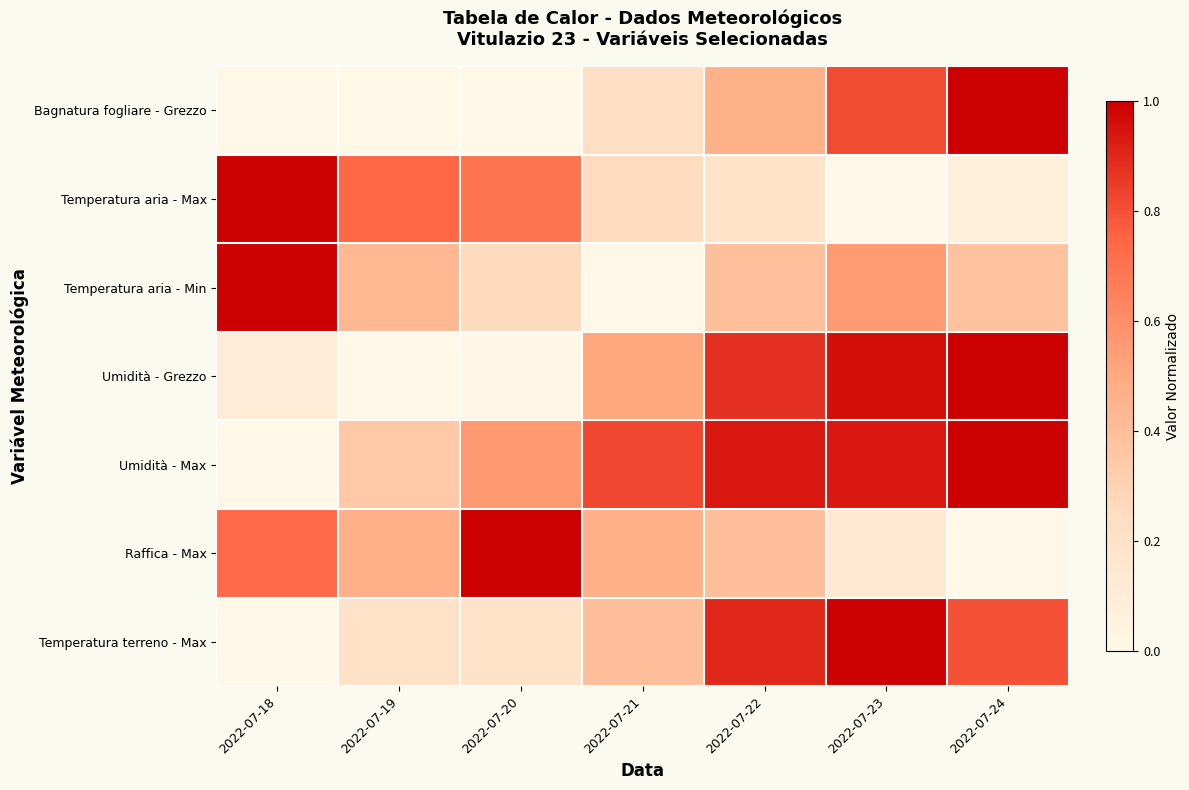

Reading left to right, extract all data points from this chart.

Bagnatura fogliare - Grezzo: 2022-07-18=0.0	2022-07-19=0.0	2022-07-20=0.0	2022-07-21=0.2	2022-07-22=0.5	2022-07-23=0.8	2022-07-24=1.0
Temperatura aria - Max: 2022-07-18=1.0	2022-07-19=0.7	2022-07-20=0.7	2022-07-21=0.3	2022-07-22=0.2	2022-07-23=0.0	2022-07-24=0.1
Temperatura aria - Min: 2022-07-18=1.0	2022-07-19=0.4	2022-07-20=0.3	2022-07-21=0.0	2022-07-22=0.4	2022-07-23=0.6	2022-07-24=0.4
Umidità - Grezzo: 2022-07-18=0.1	2022-07-19=0.0	2022-07-20=0.0	2022-07-21=0.5	2022-07-22=0.9	2022-07-23=1.0	2022-07-24=1.0
Umidità - Max: 2022-07-18=0.0	2022-07-19=0.4	2022-07-20=0.6	2022-07-21=0.8	2022-07-22=0.9	2022-07-23=0.9	2022-07-24=1.0
Raffica - Max: 2022-07-18=0.7	2022-07-19=0.5	2022-07-20=1.0	2022-07-21=0.5	2022-07-22=0.4	2022-07-23=0.1	2022-07-24=0.0
Temperatura terreno - Max: 2022-07-18=0.0	2022-07-19=0.2	2022-07-20=0.2	2022-07-21=0.4	2022-07-22=0.9	2022-07-23=1.0	2022-07-24=0.8